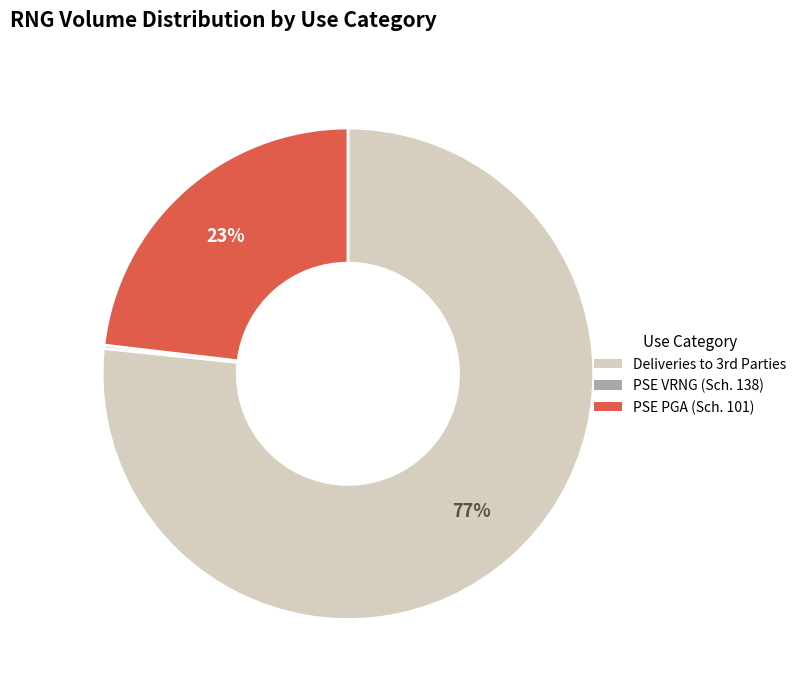

True or false: PSE PGA (Sch. 101) accounts for 38% of the total.

False